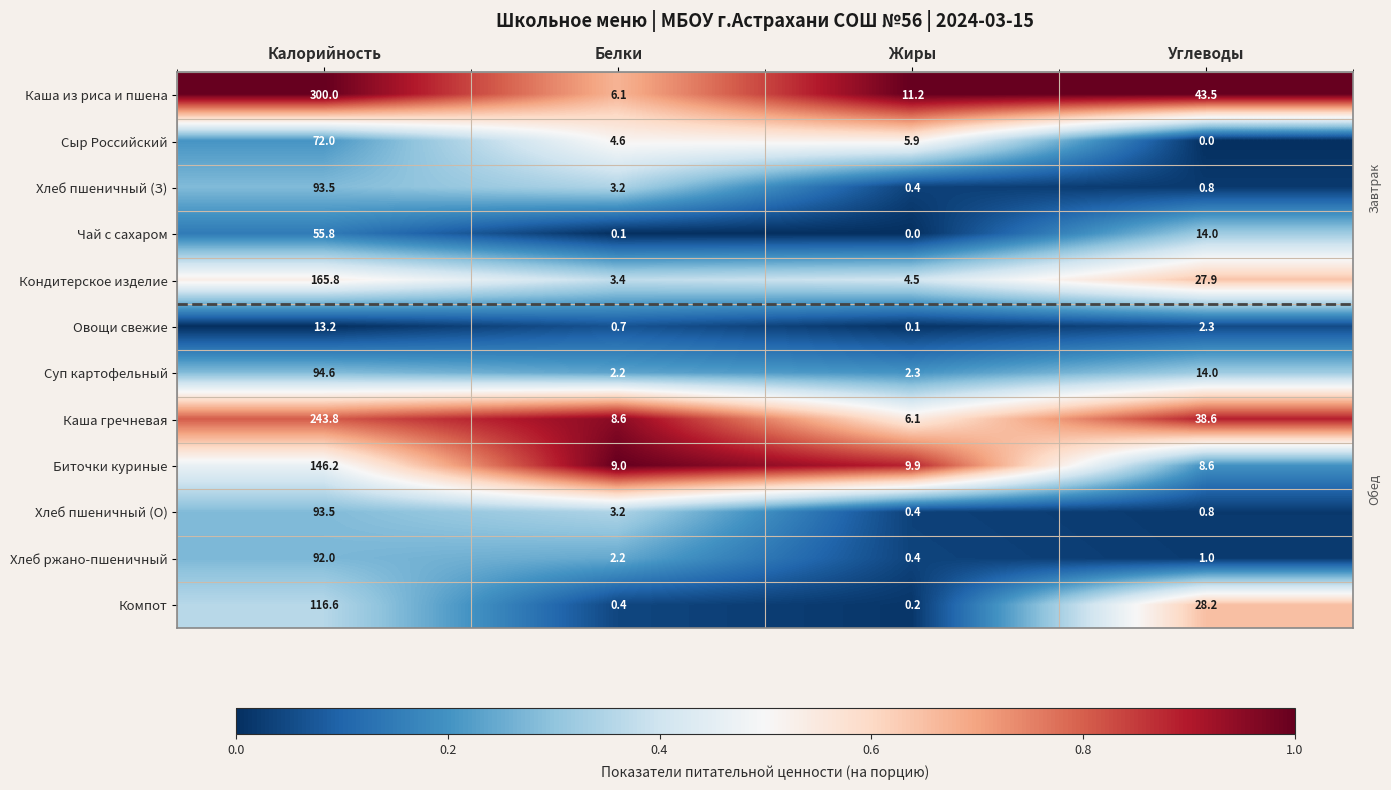

What is the difference between the second highest and minimum values in the Каша гречневая series?

32.5